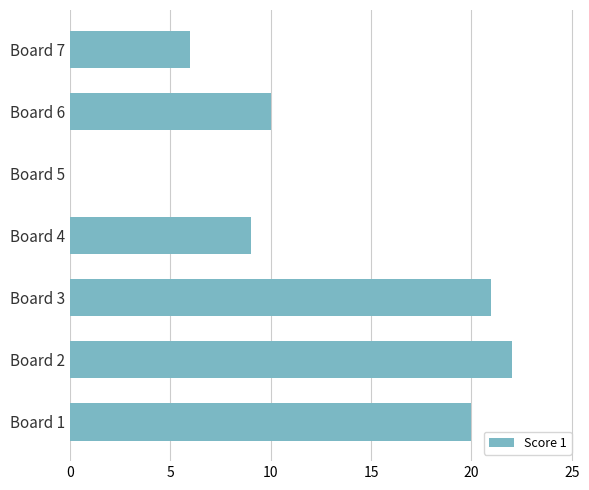

How many distinct data groups are displayed?

1